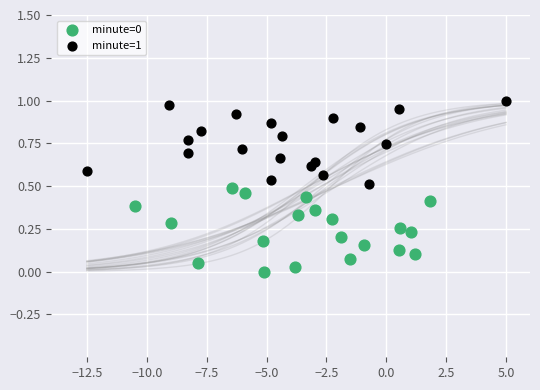

Which series reaches the maximum Y coordinate?

minute=1